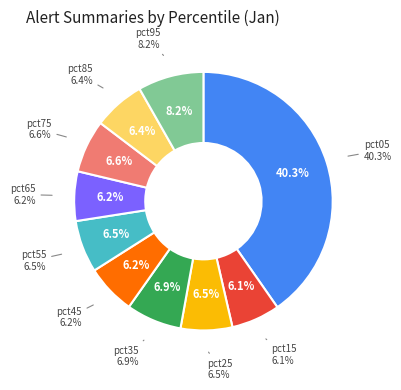

Combined, do pct15 and pct45 account for over 50%?

No